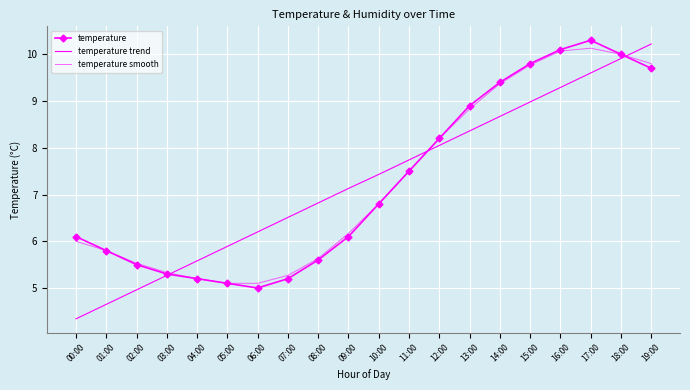

How many values in the temperature smooth series are below 6?

8